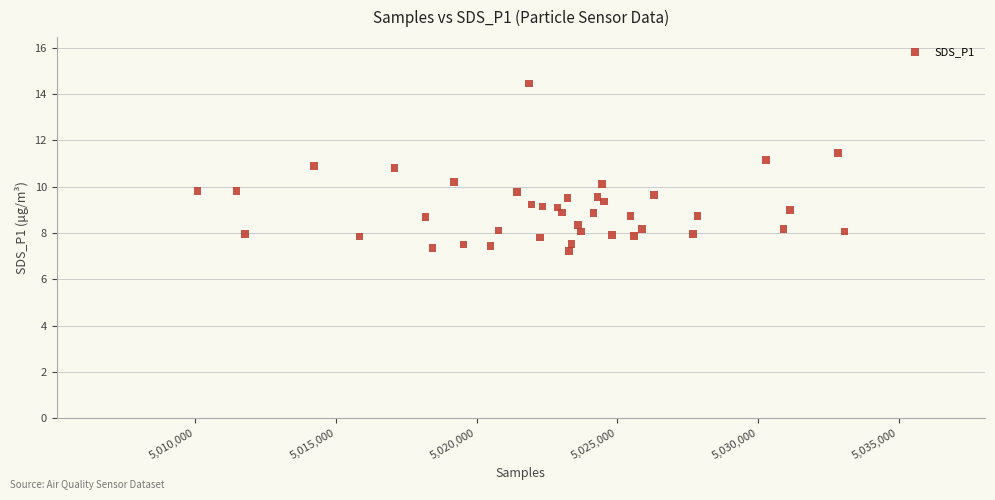

What is the range of X values (max minus min)?

23000.0